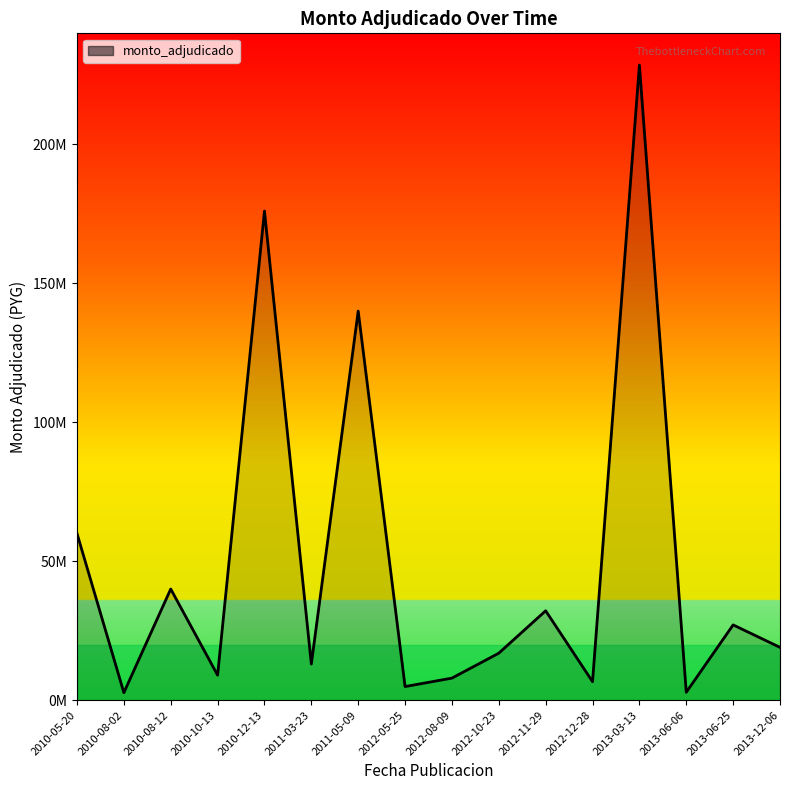

True or false: the data shows 34185019 at 2013-12-06.

False